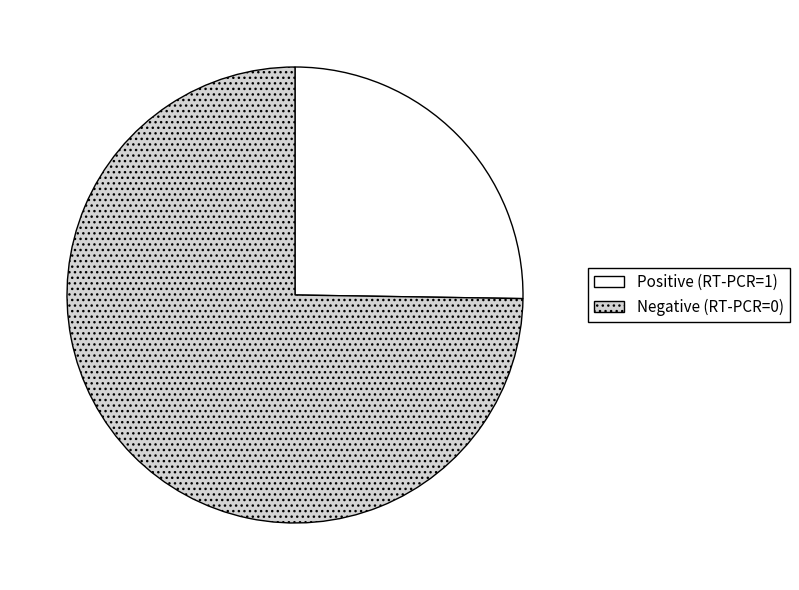

Rank the categories by value from lowest to highest.

Positive (RT-PCR=1), Negative (RT-PCR=0)